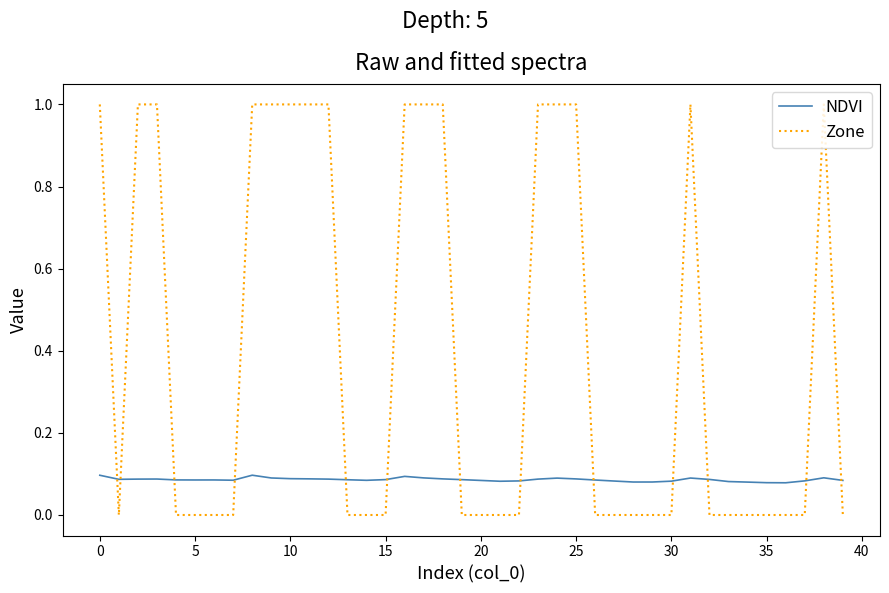

After their last crossing, which series has the higher values: NDVI or Zone?

NDVI